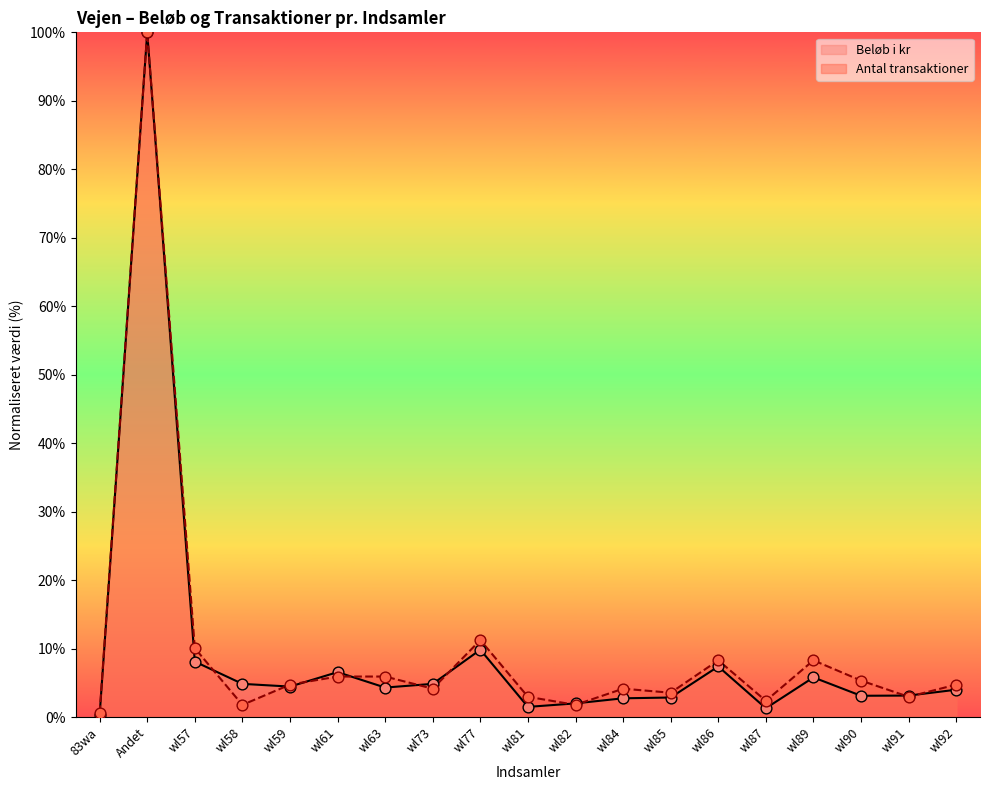

At which category is the sum across all series the highest?

Andet